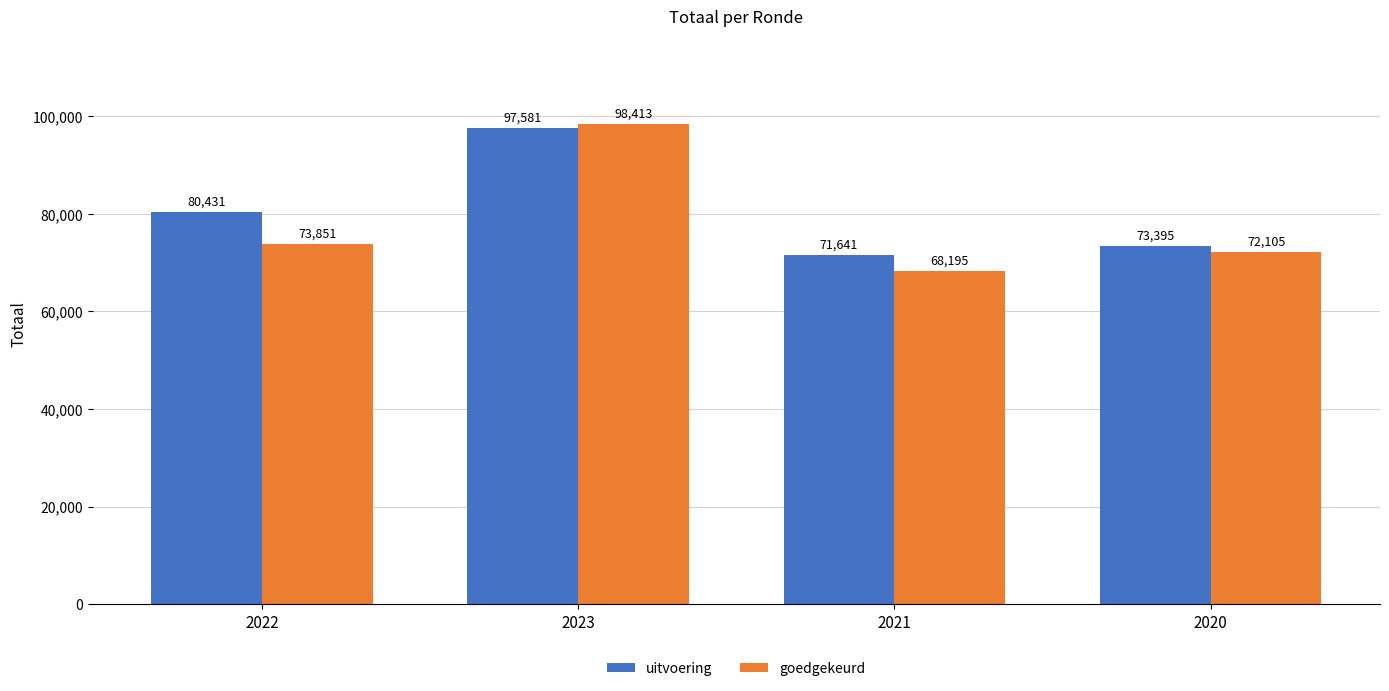

True or false: goedgekeurd has a value of 72105 at 2020.

True